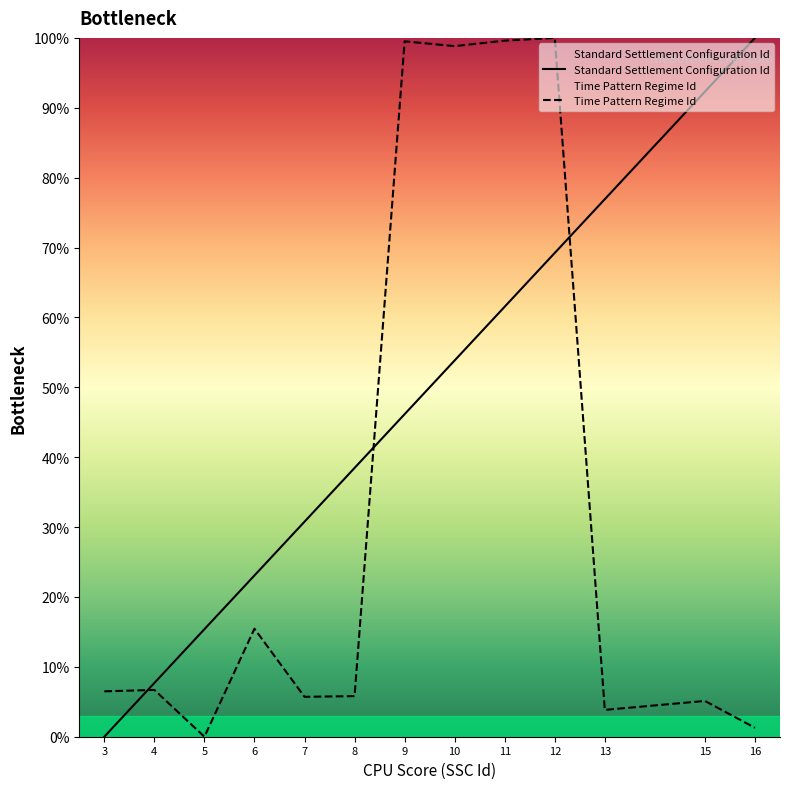

Rank the series by their average value, from highest to lowest.

Standard Settlement Configuration Id, Time Pattern Regime Id